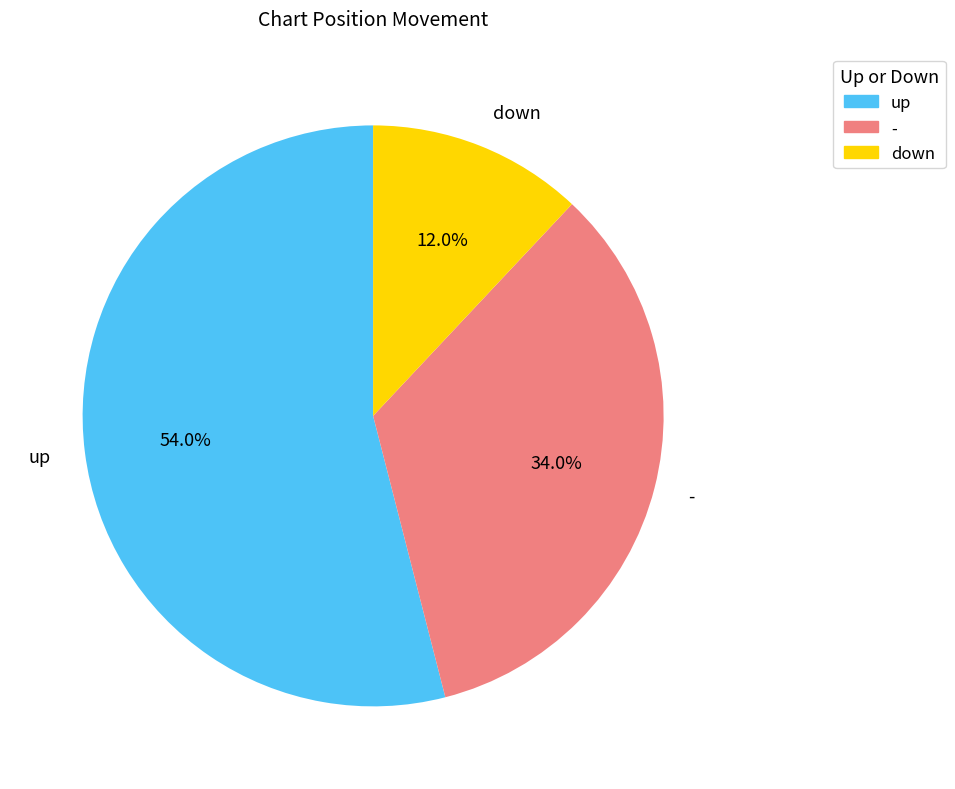

To the nearest percent, what is the average slice percentage?

33%